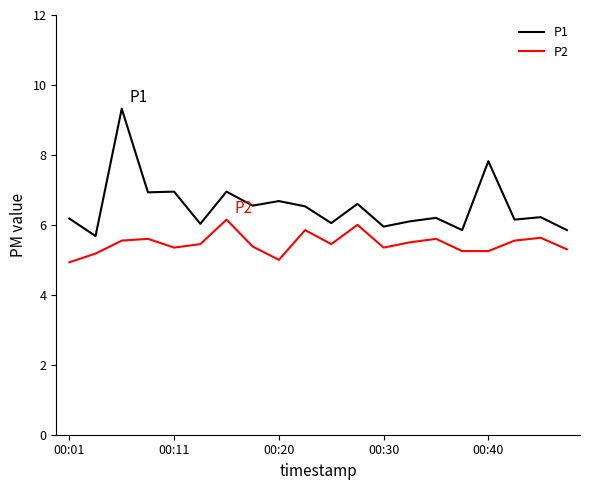

What are all the series names shown in the legend?

P1, P2